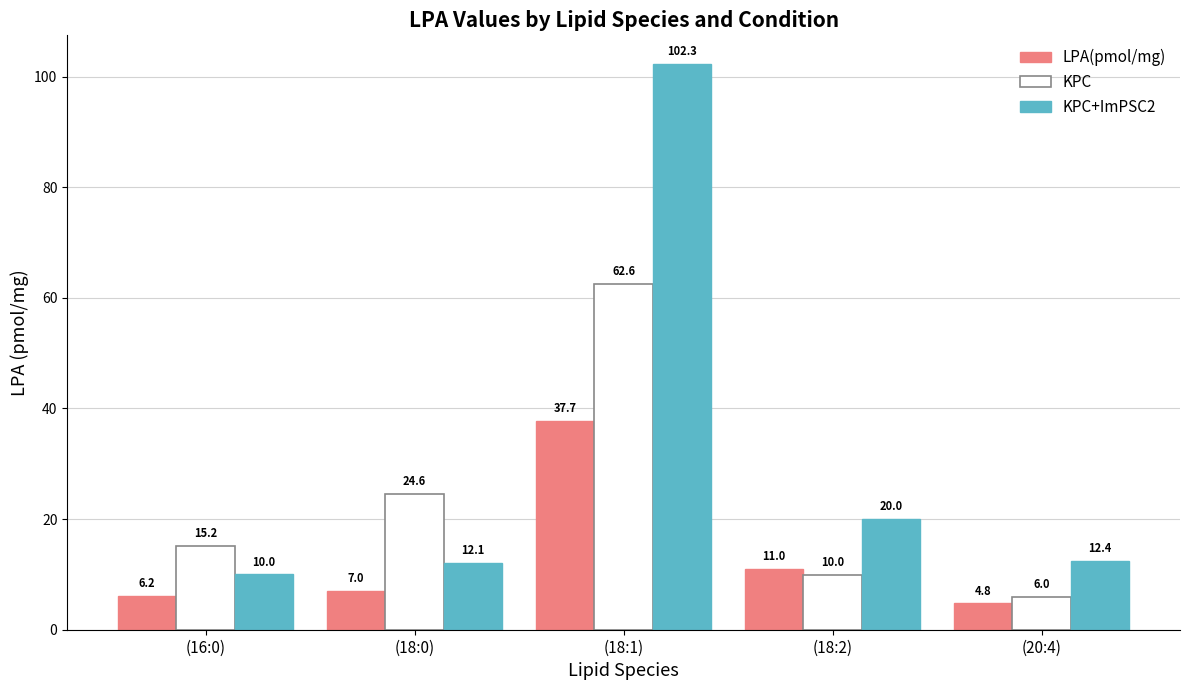

List the series in order of their overall mean, highest first.

KPC+ImPSC2, KPC, LPA(pmol/mg)